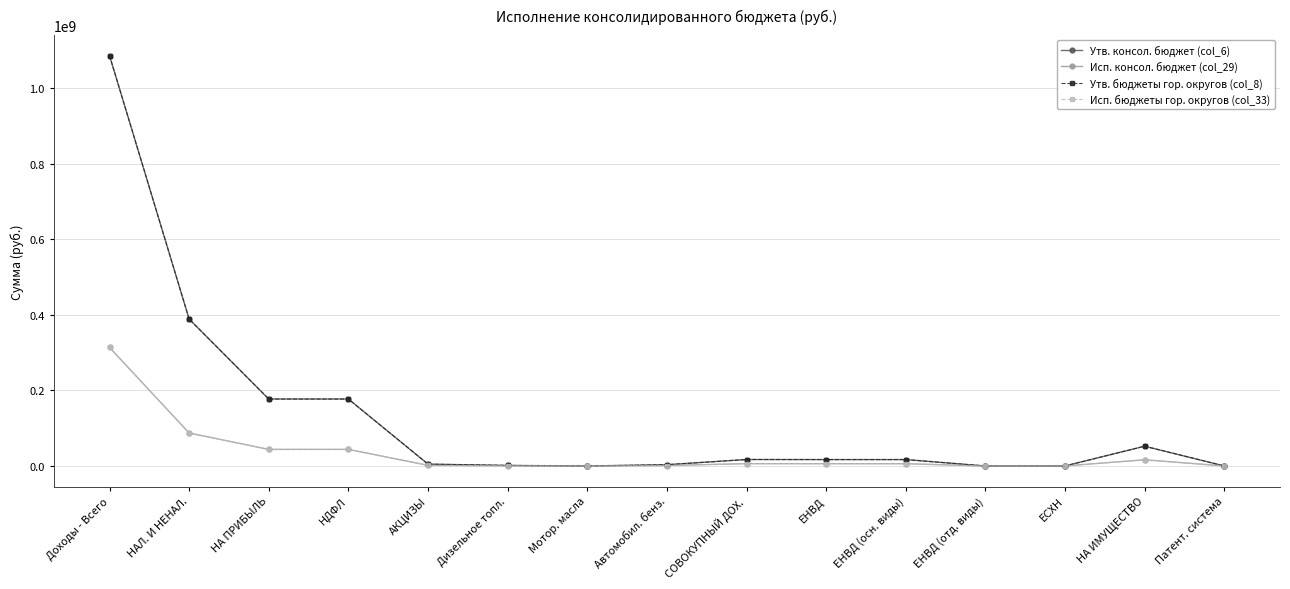

At which category does Исп. консол. бюджет (col_29) reach its first local valley?

Мотор. масла